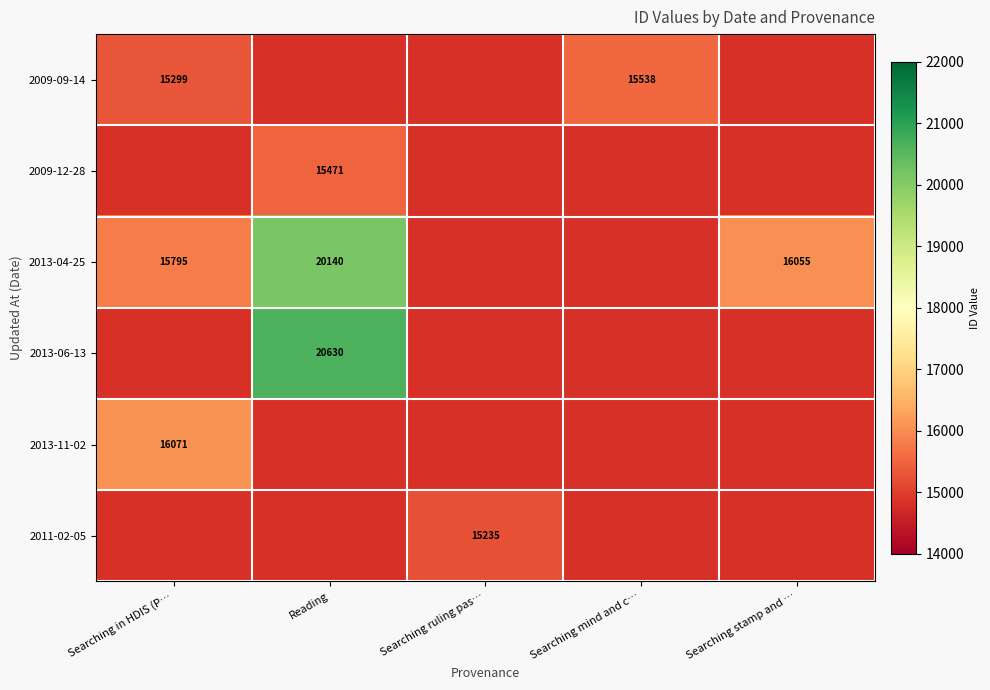

Count the number of data series in this chart.

6